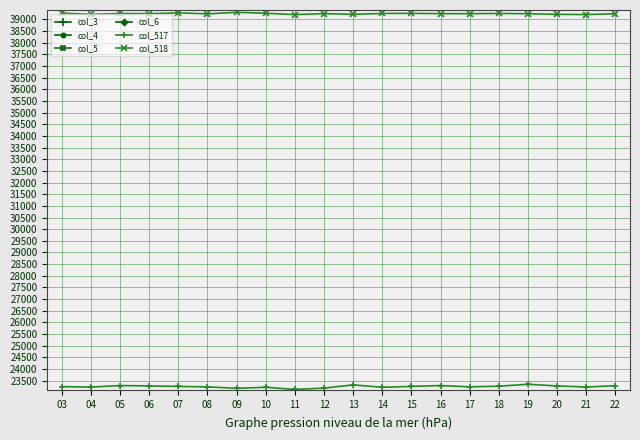

At which label is col_517 closest to 23237?

08